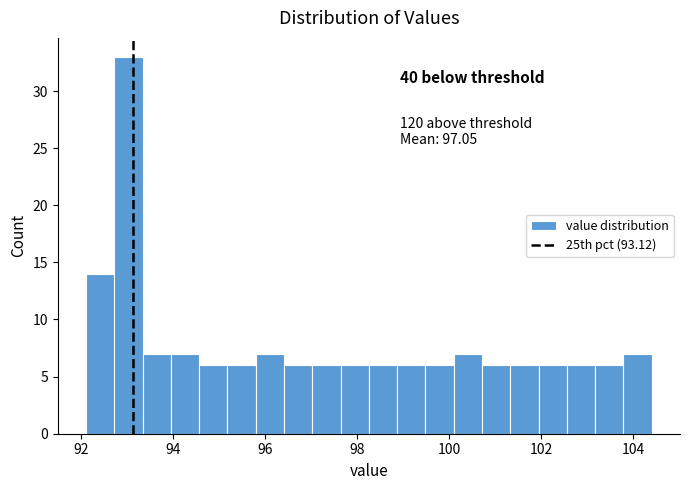

Around what value on the x-axis is the tallest bar? Give the approximate position of its centre, as read against the axis.

93.0